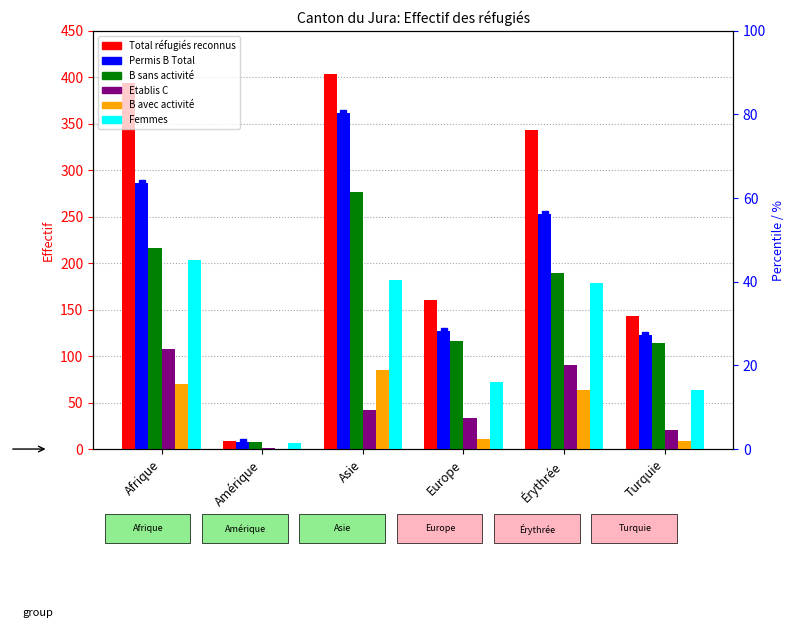

How many distinct data groups are displayed?

6